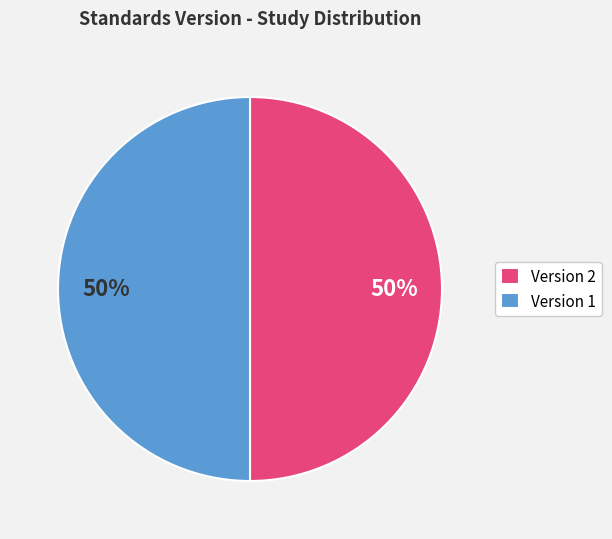

How many segments does this pie chart have?

2